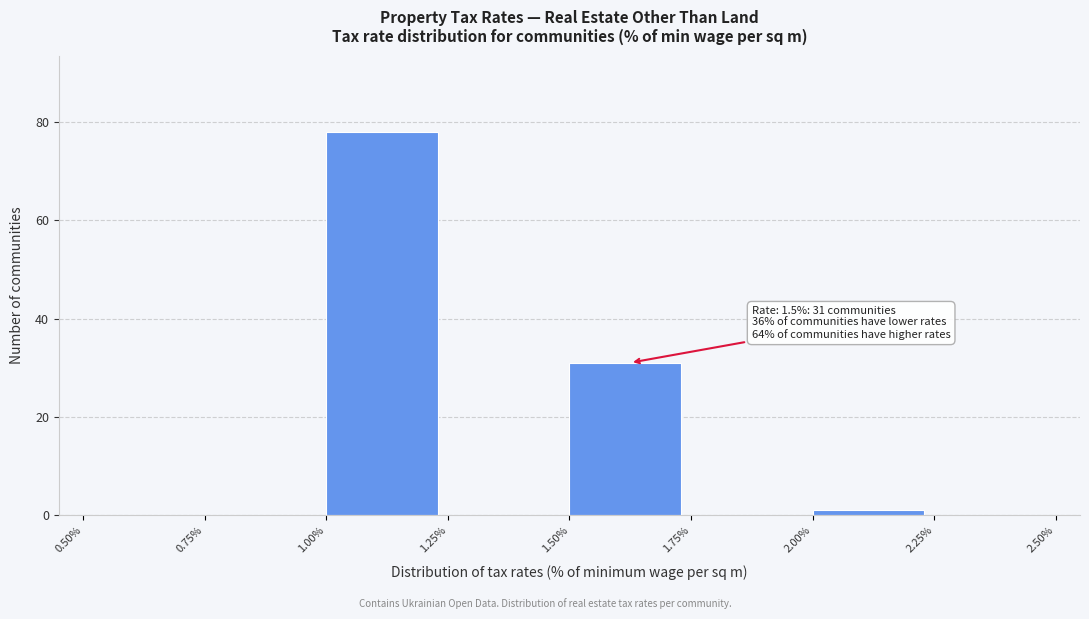

Which range on the x-axis has the tallest bar?

1.00% to 1.25%